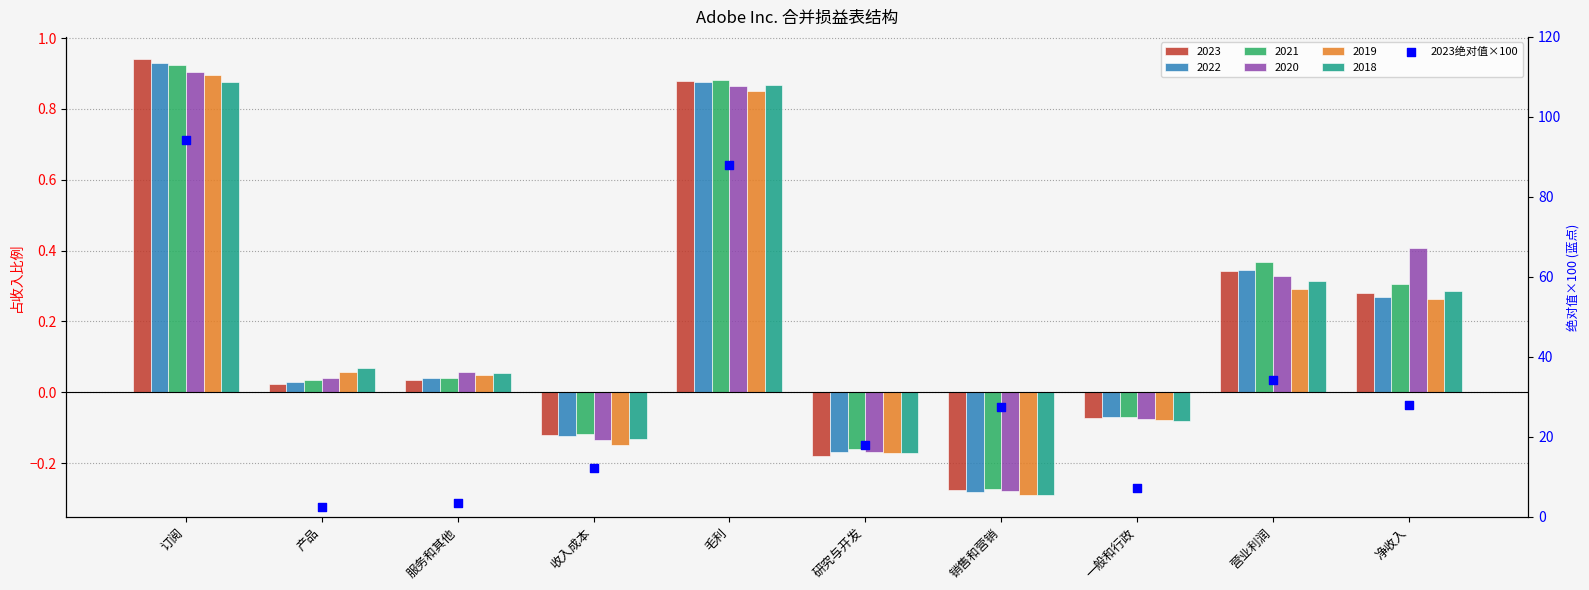

What is the change in value from 产品 to 营业利润?

+31.9